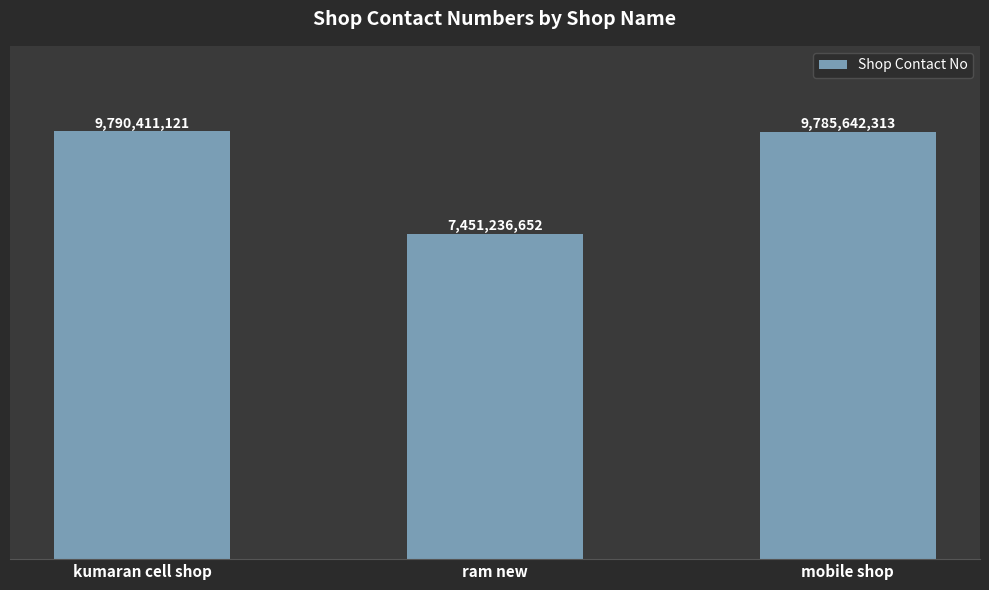

What is the sum of all values?

27027290086